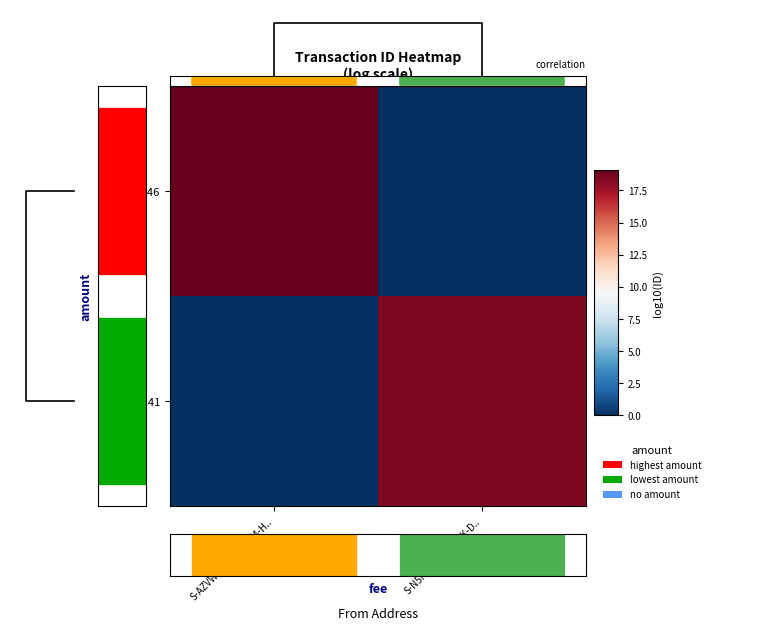

Reading left to right, what are all the values shown in this chart?

924146: S-AZVW-S49S-WMW4-H..=19.1	S-N5P2-3ETU-7LXK-D..=0.0
924141: S-AZVW-S49S-WMW4-H..=0.0	S-N5P2-3ETU-7LXK-D..=18.4